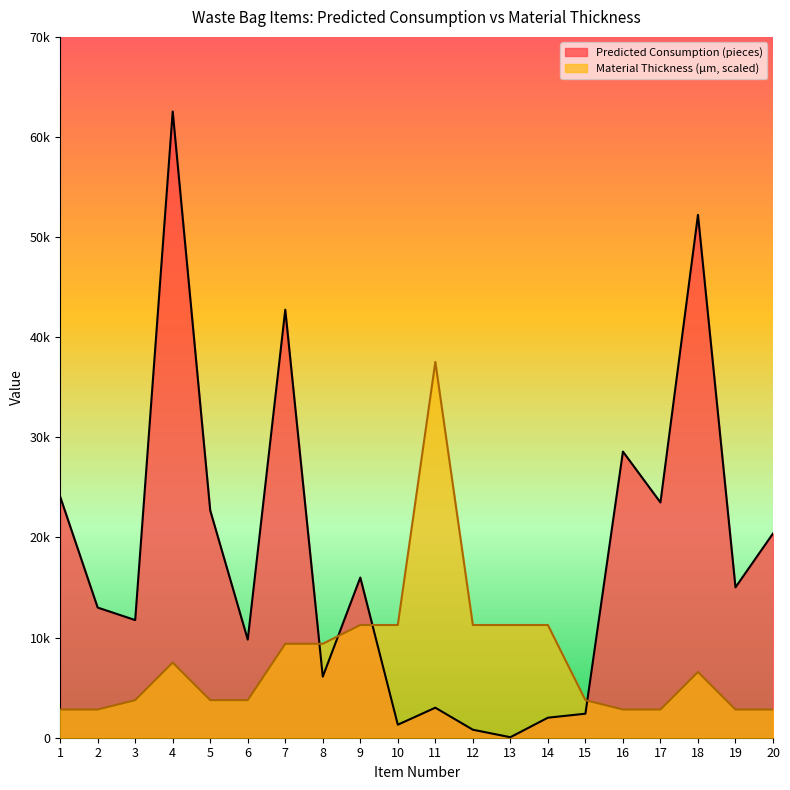

Which series has the largest range (max minus min)?

Predicted Consumption (pieces)